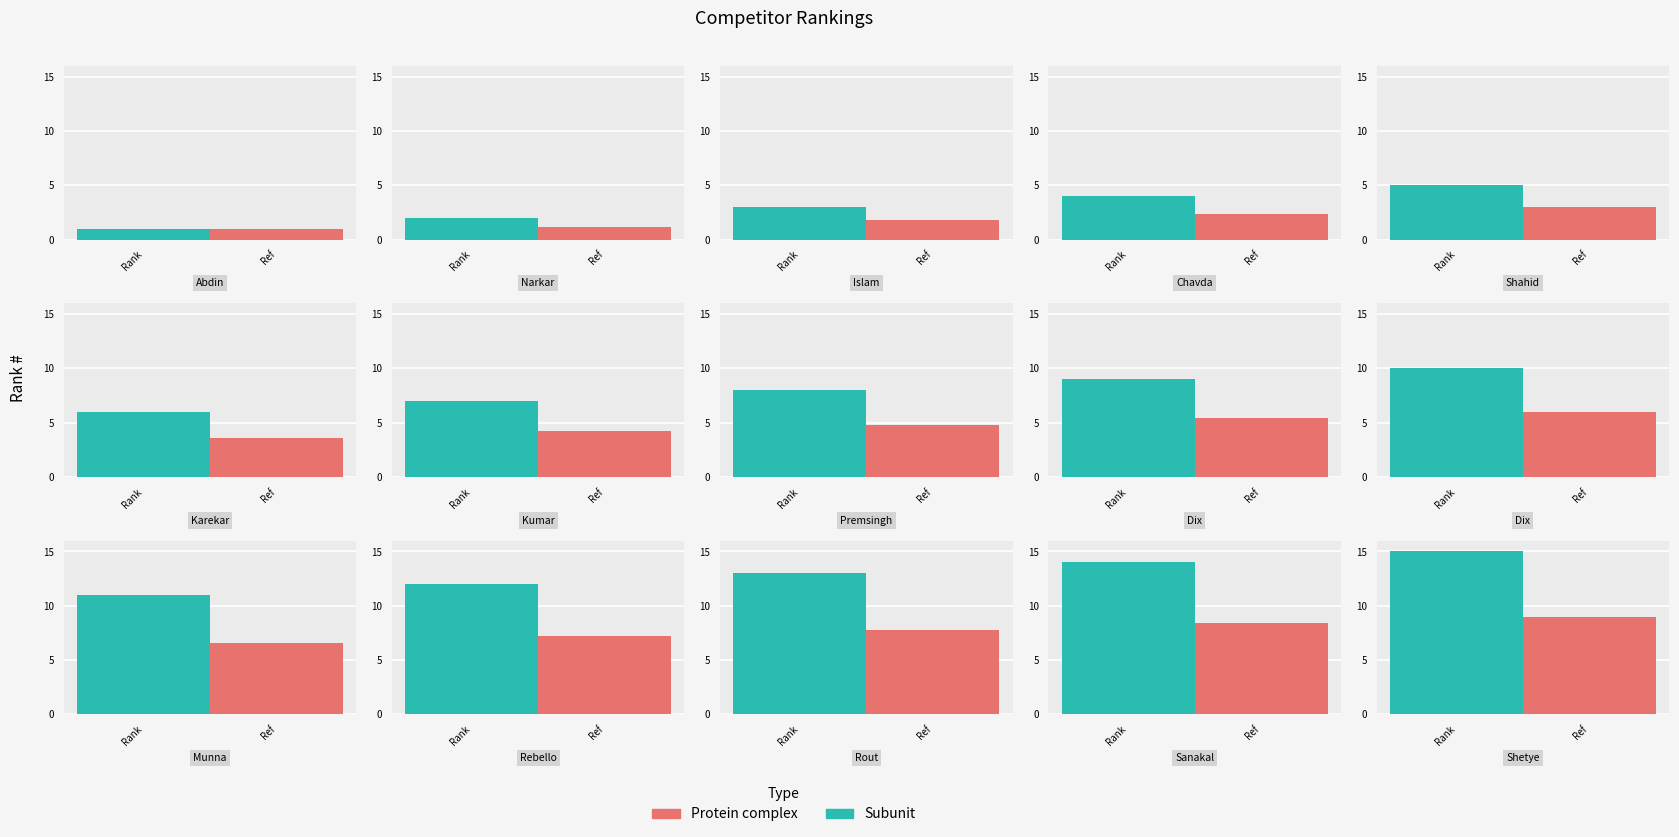

The value at Abdin Ansar is 2. True or false?

False